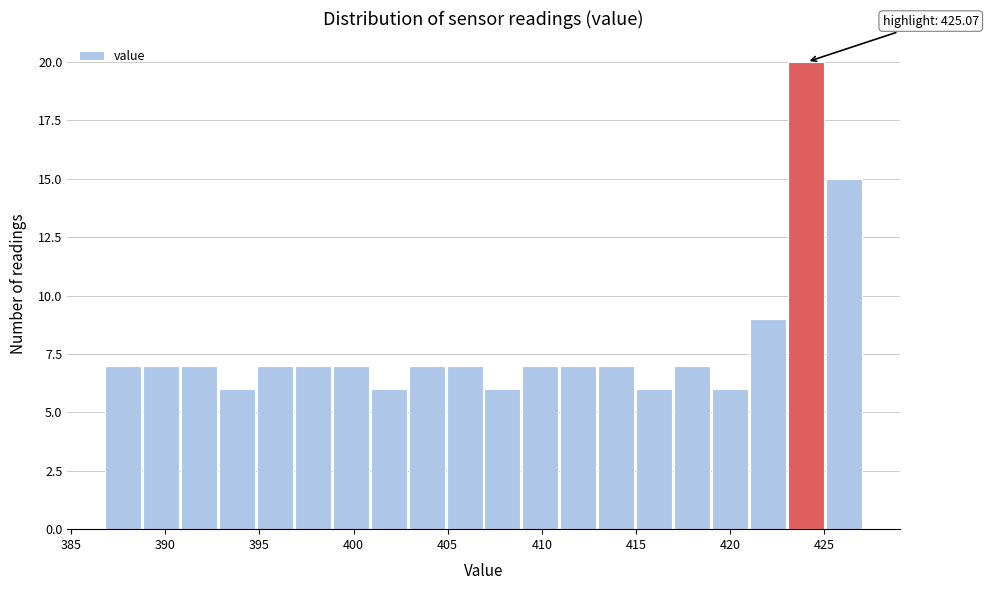

Which range on the x-axis has the tallest bar?

423 to 425